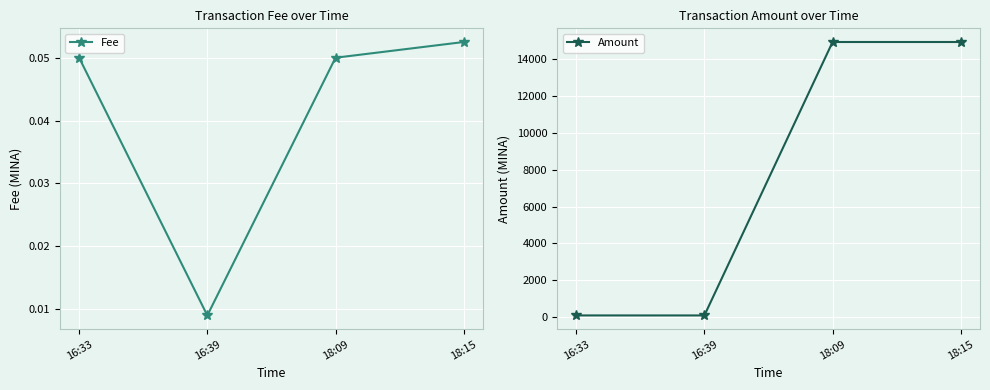

Which series has the largest range (max minus min)?

Amount